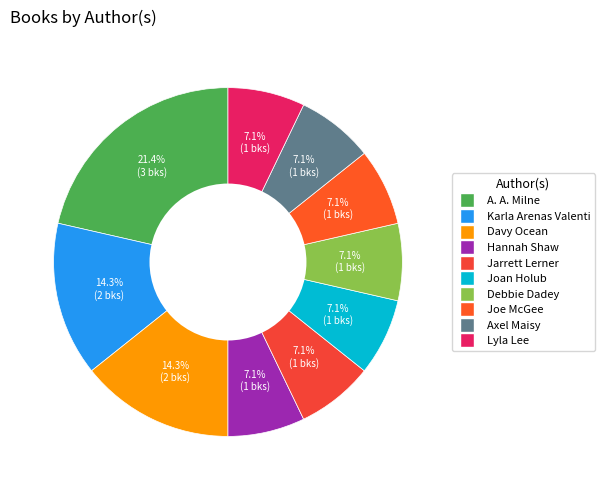

Does any single category account for the majority?

No